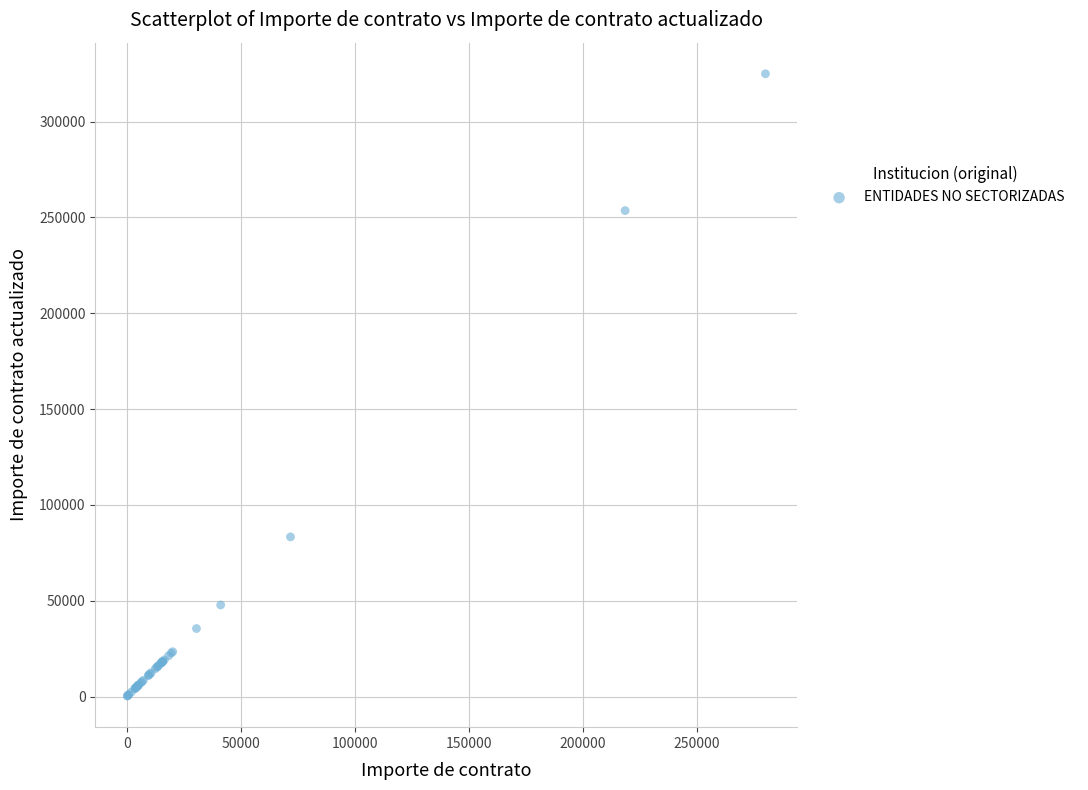

What Y value in the scatter plot is closest to 162623?

83307.6